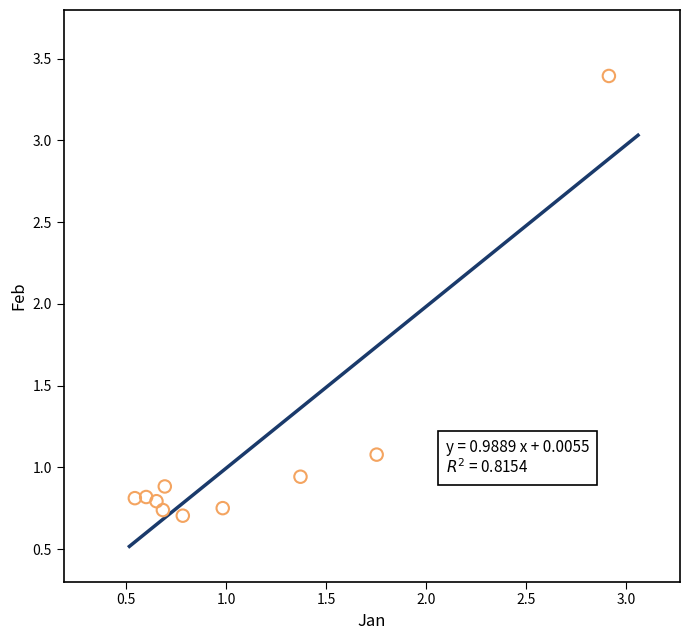

What Y value in the scatter plot is closest to 2?

1.1